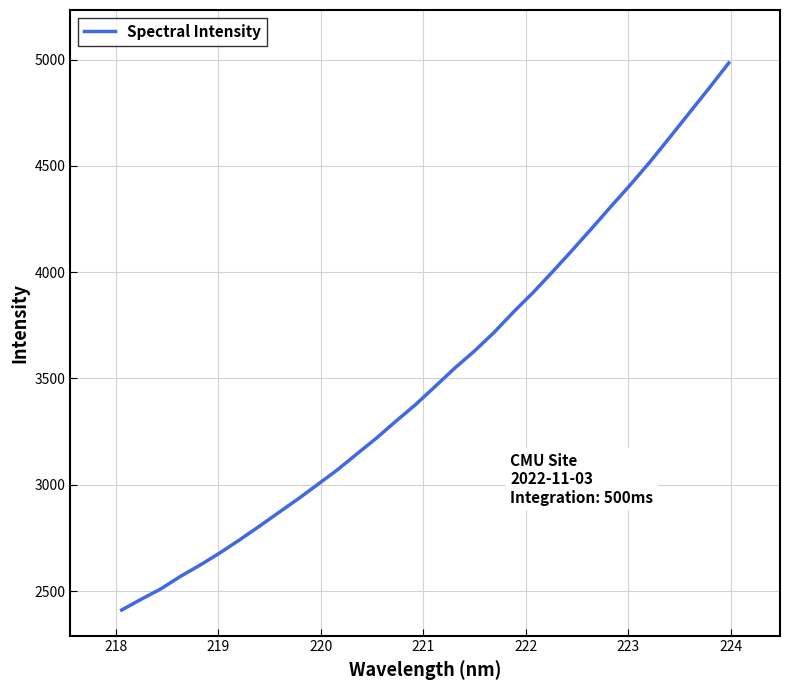

What is the maximum value shown in the chart?

4984.5